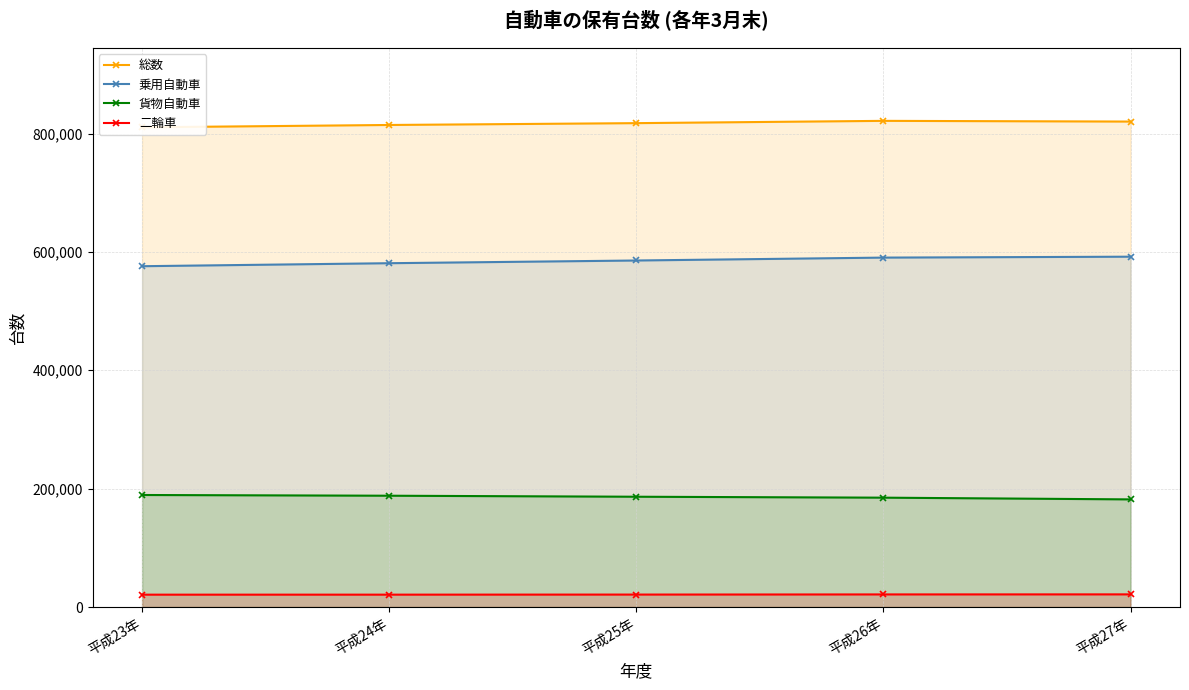

Reading right to left, list all the values displayed in this chart.

総数: 平成27年=820200	平成26年=821406	平成25年=817545	平成24年=814447	平成23年=810484
乗用自動車: 平成27年=591916	平成26年=590373	平成25年=585474	平成24年=580905	平成23年=575828
貨物自動車: 平成27年=181868	平成26年=184778	平成25年=186357	平成24年=188064	平成23年=189293
二輪車: 平成27年=21396	平成26年=21305	平成25年=21060	平成24年=20926	平成23年=20898